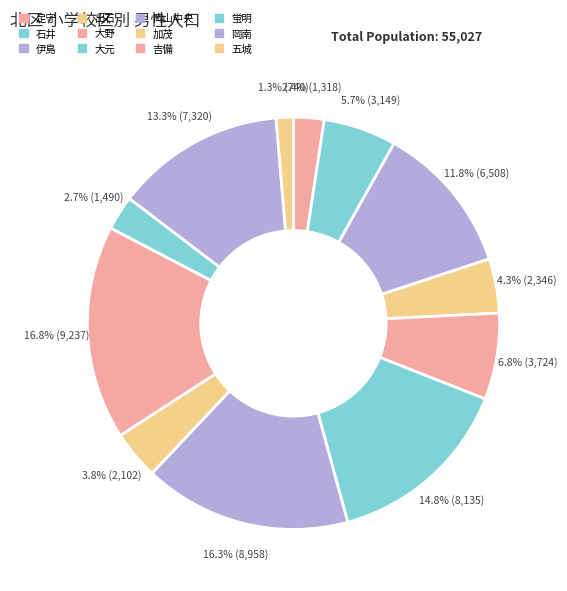

The 大野 slice represents 7% of the pie. True or false?

True